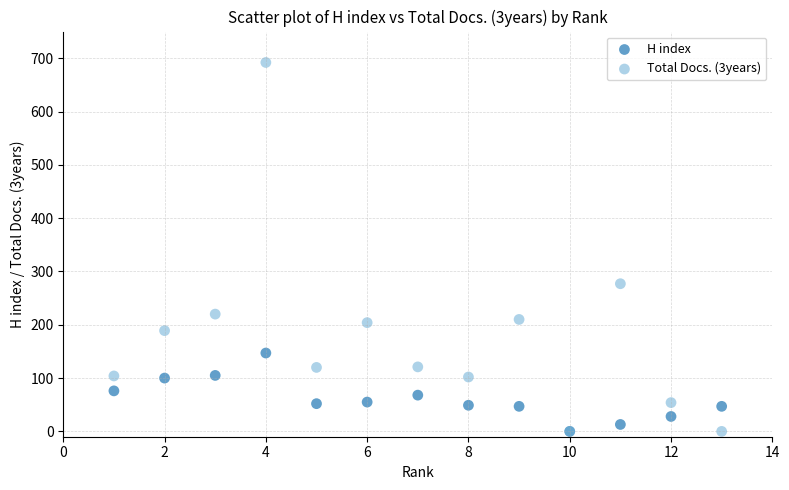

Across all series, what Y value is closest to 346?

277